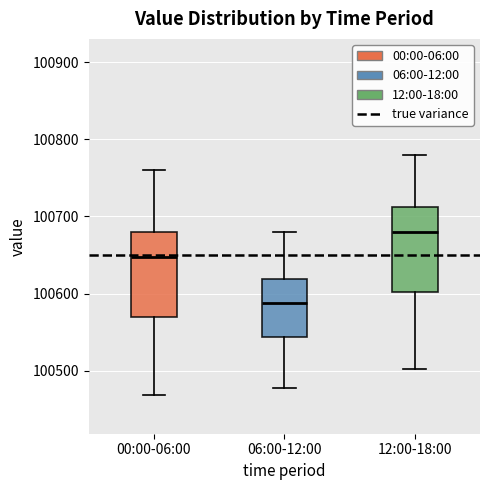

Reading left to right, read every box against the y-axis: the position of its median line, the range the box covers, and the ends of its whiskers. The values are not printed on the chart, so give them approximately, as read against the axis.

00:00-06:00: median 100650, box 100570 to 100680, whiskers 100470 to 100760
06:00-12:00: median 100590, box 100540 to 100620, whiskers 100480 to 100680
12:00-18:00: median 100680, box 100600 to 100710, whiskers 100500 to 100780